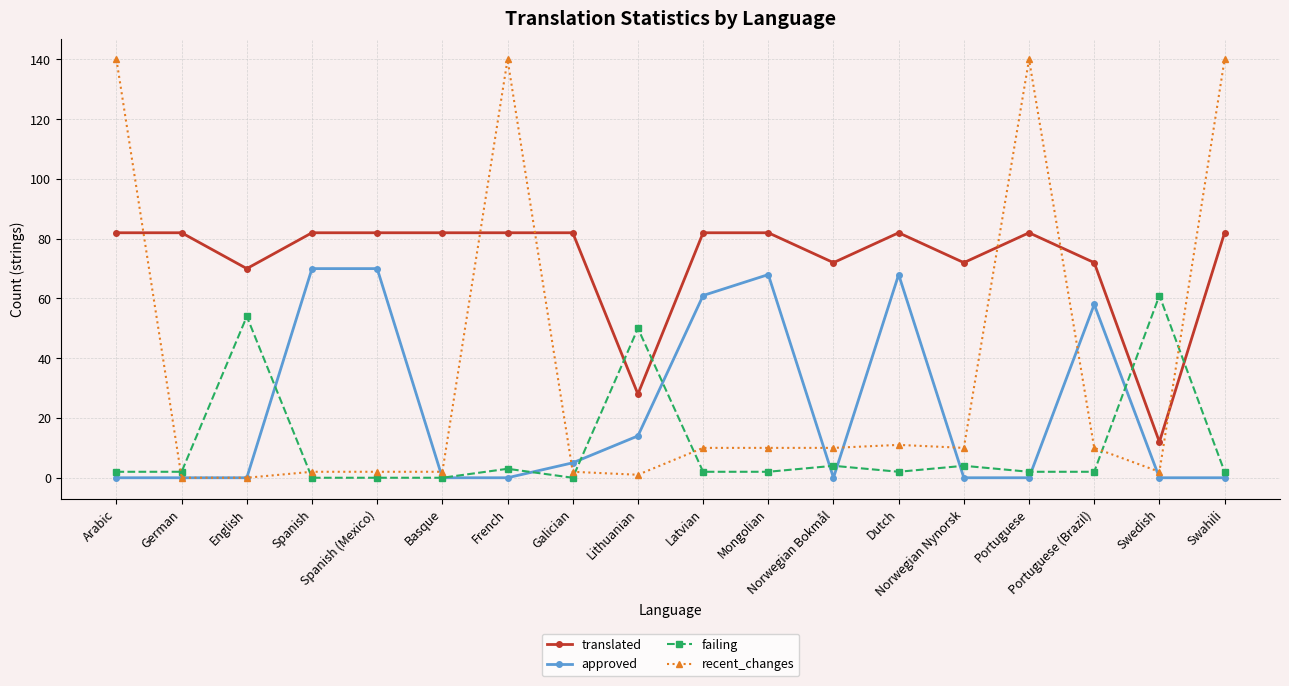

The approved series shows 29 at Basque. True or false?

False